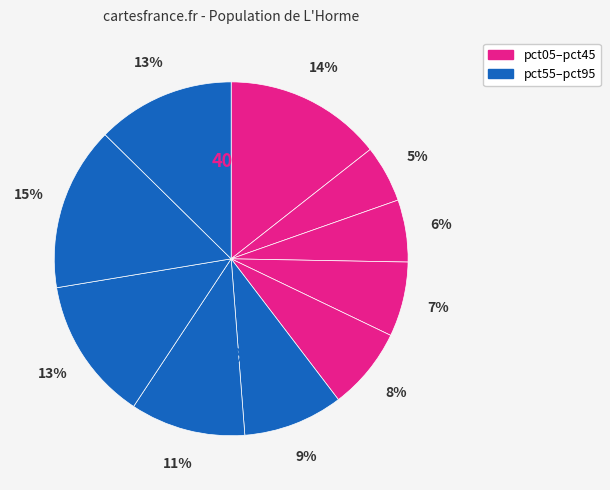

Which slice is the smallest?

pct15